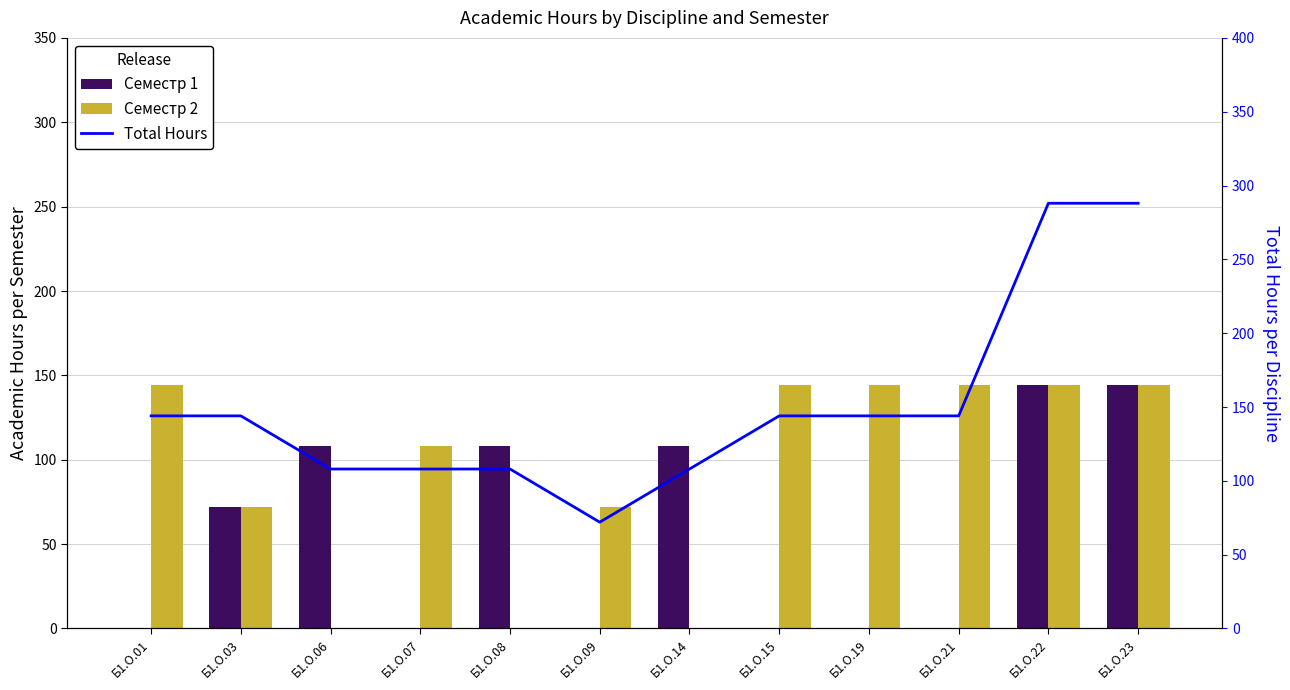

Reading right to left, what are all the values shown in this chart?

Семестр 1: Б1.О.23=144	Б1.О.22=144	Б1.О.21=0	Б1.О.19=0	Б1.О.15=0	Б1.О.14=108	Б1.О.09=0	Б1.О.08=108	Б1.О.07=0	Б1.О.06=108	Б1.О.03=72	Б1.О.01=0
Семестр 2: Б1.О.23=144	Б1.О.22=144	Б1.О.21=144	Б1.О.19=144	Б1.О.15=144	Б1.О.14=0	Б1.О.09=72	Б1.О.08=0	Б1.О.07=108	Б1.О.06=0	Б1.О.03=72	Б1.О.01=144
Total Hours: Б1.О.23=288	Б1.О.22=288	Б1.О.21=144	Б1.О.19=144	Б1.О.15=144	Б1.О.14=108	Б1.О.09=72	Б1.О.08=108	Б1.О.07=108	Б1.О.06=108	Б1.О.03=144	Б1.О.01=144